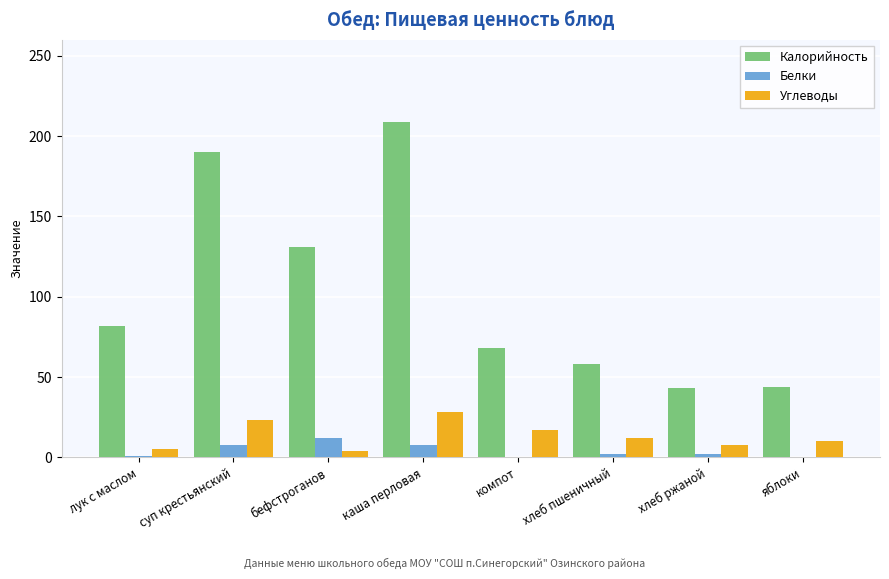

What is the average value of the Калорийность series?

103.2